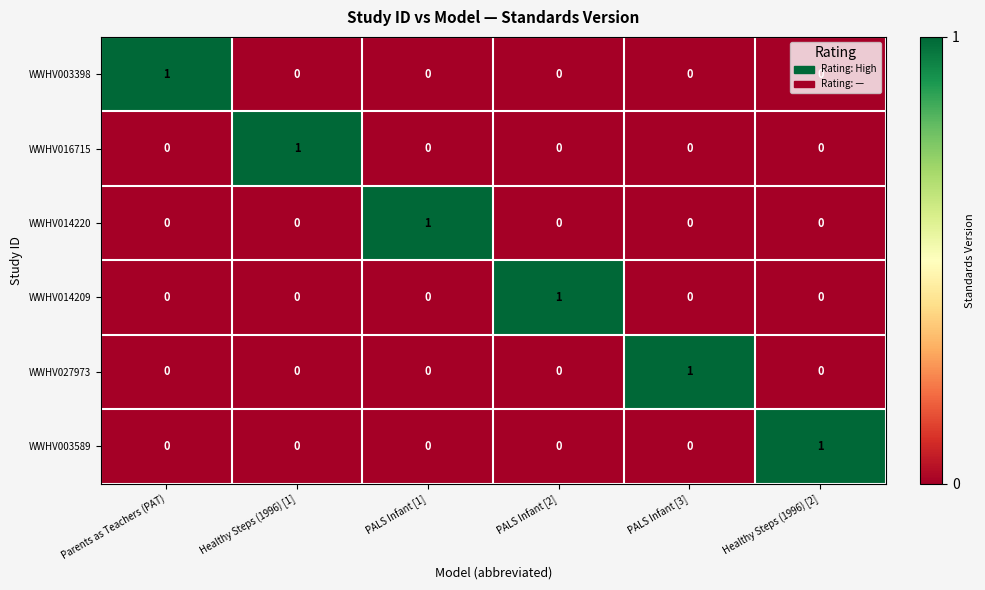

What is the total value across all series at PALS Infant [2]?

1